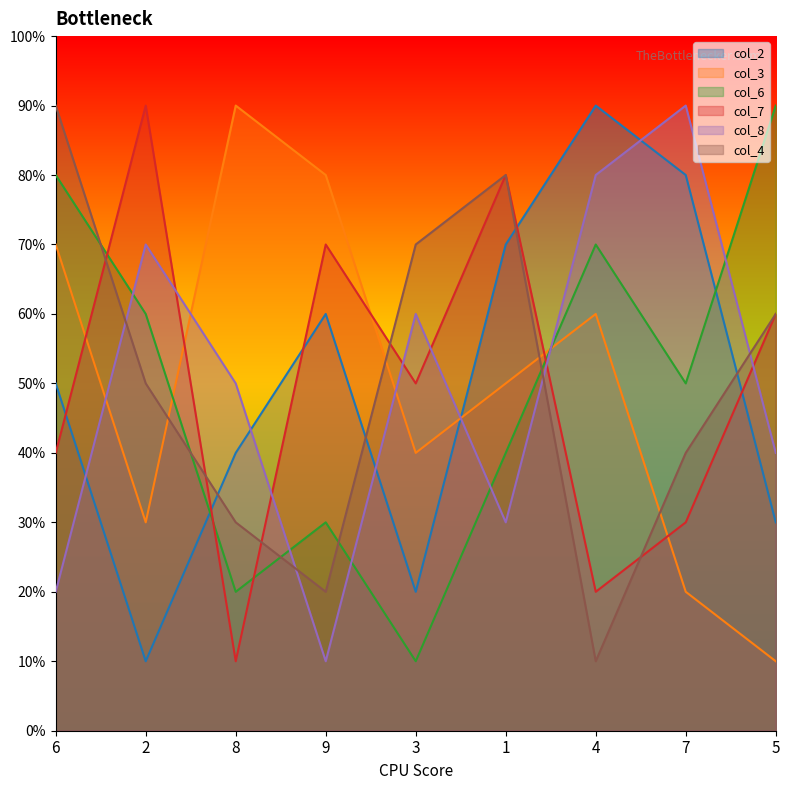

What is the label of the 4th point from the right?

1